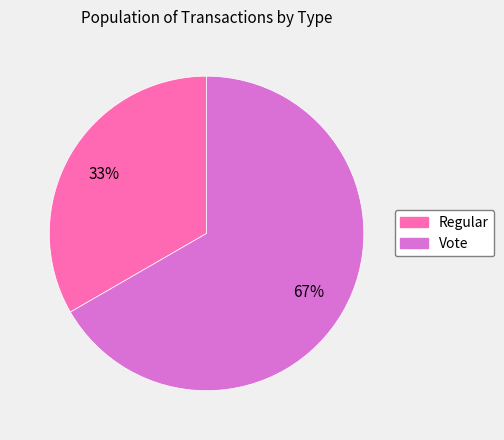

Is it true that Regular is 27% of the pie?

False